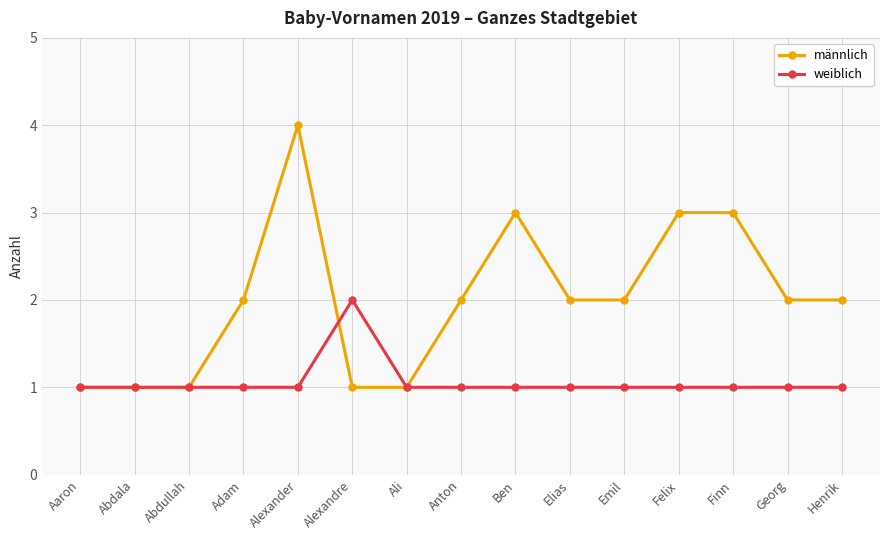

Is it true that weiblich equals 1 at Henrik?

True